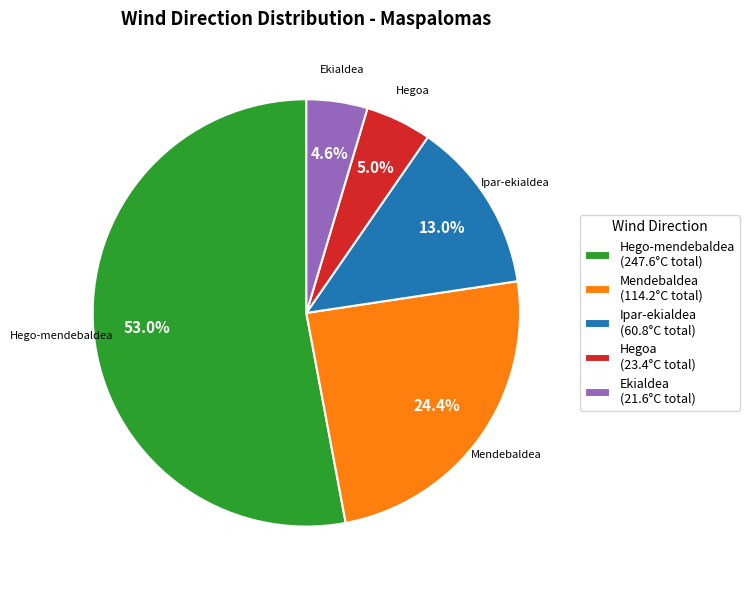

Does any single category account for the majority?

Yes